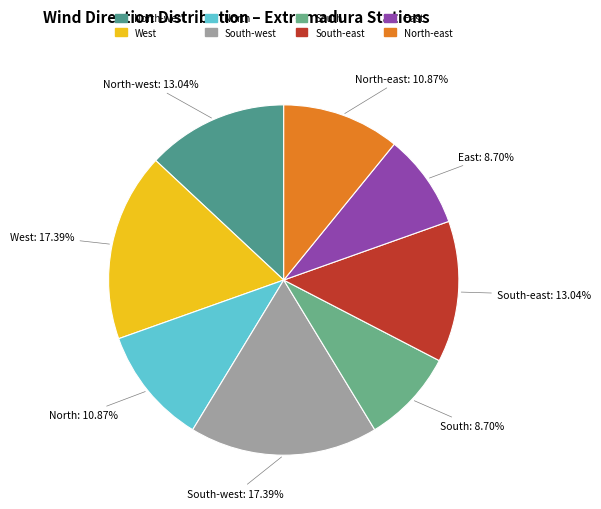

Combined, do South-west and South account for over 50%?

No